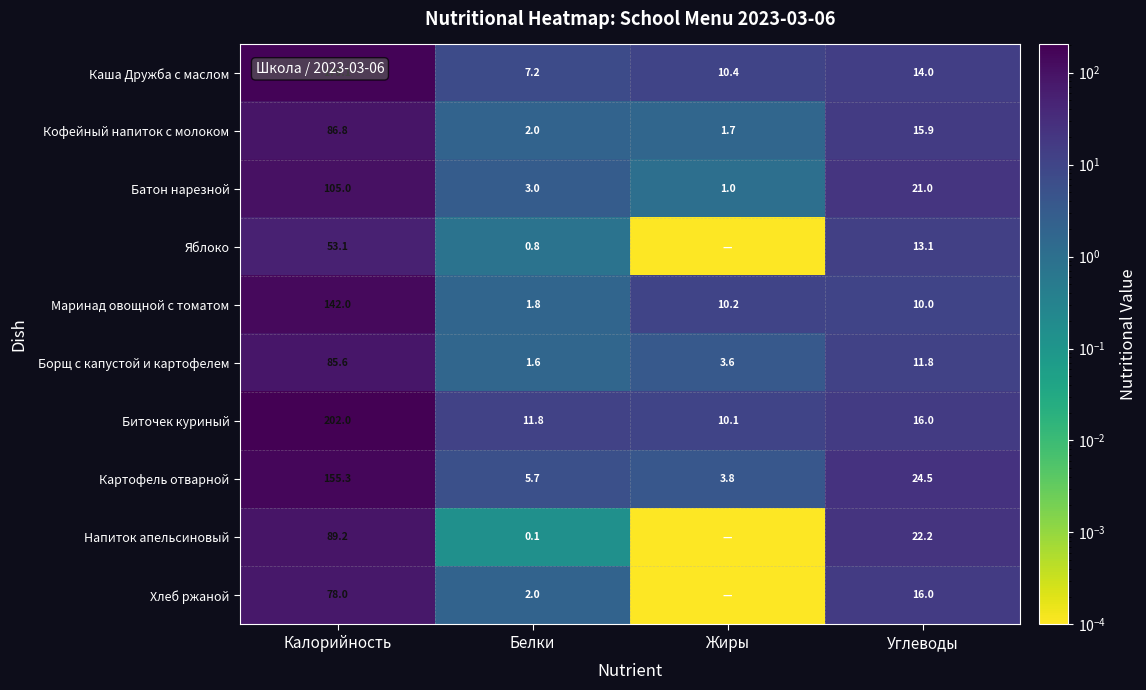

Which has a higher value, Калорийность or Белки?

Калорийность